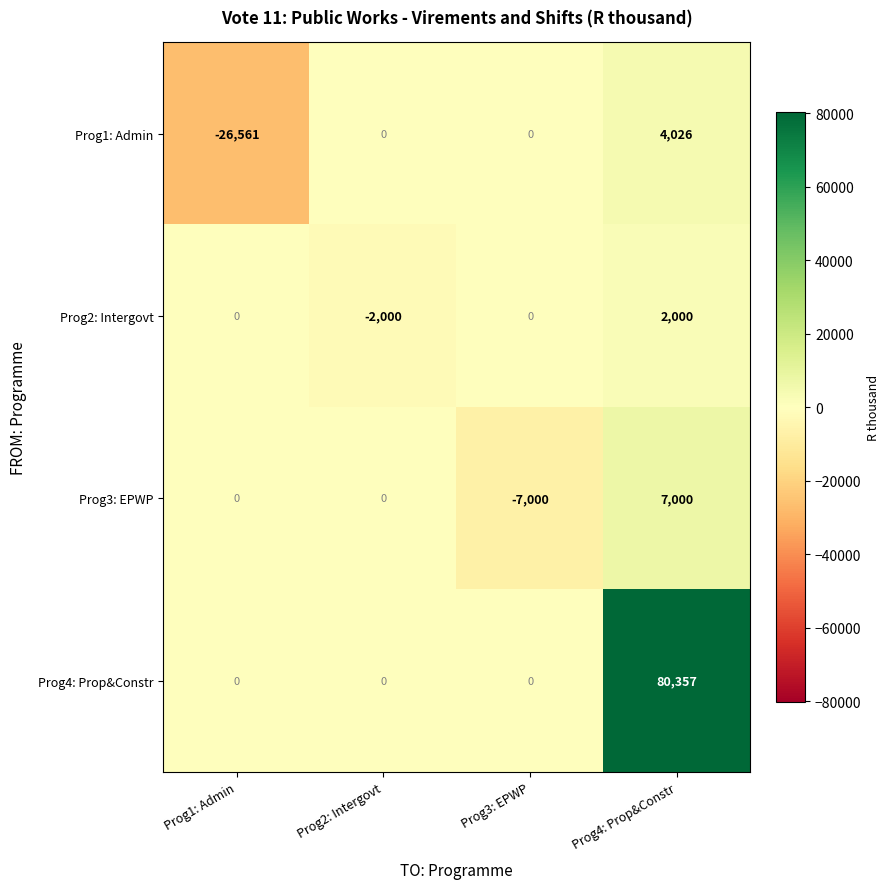

How many Prog1: Admin values are between 0 and 4026?

3